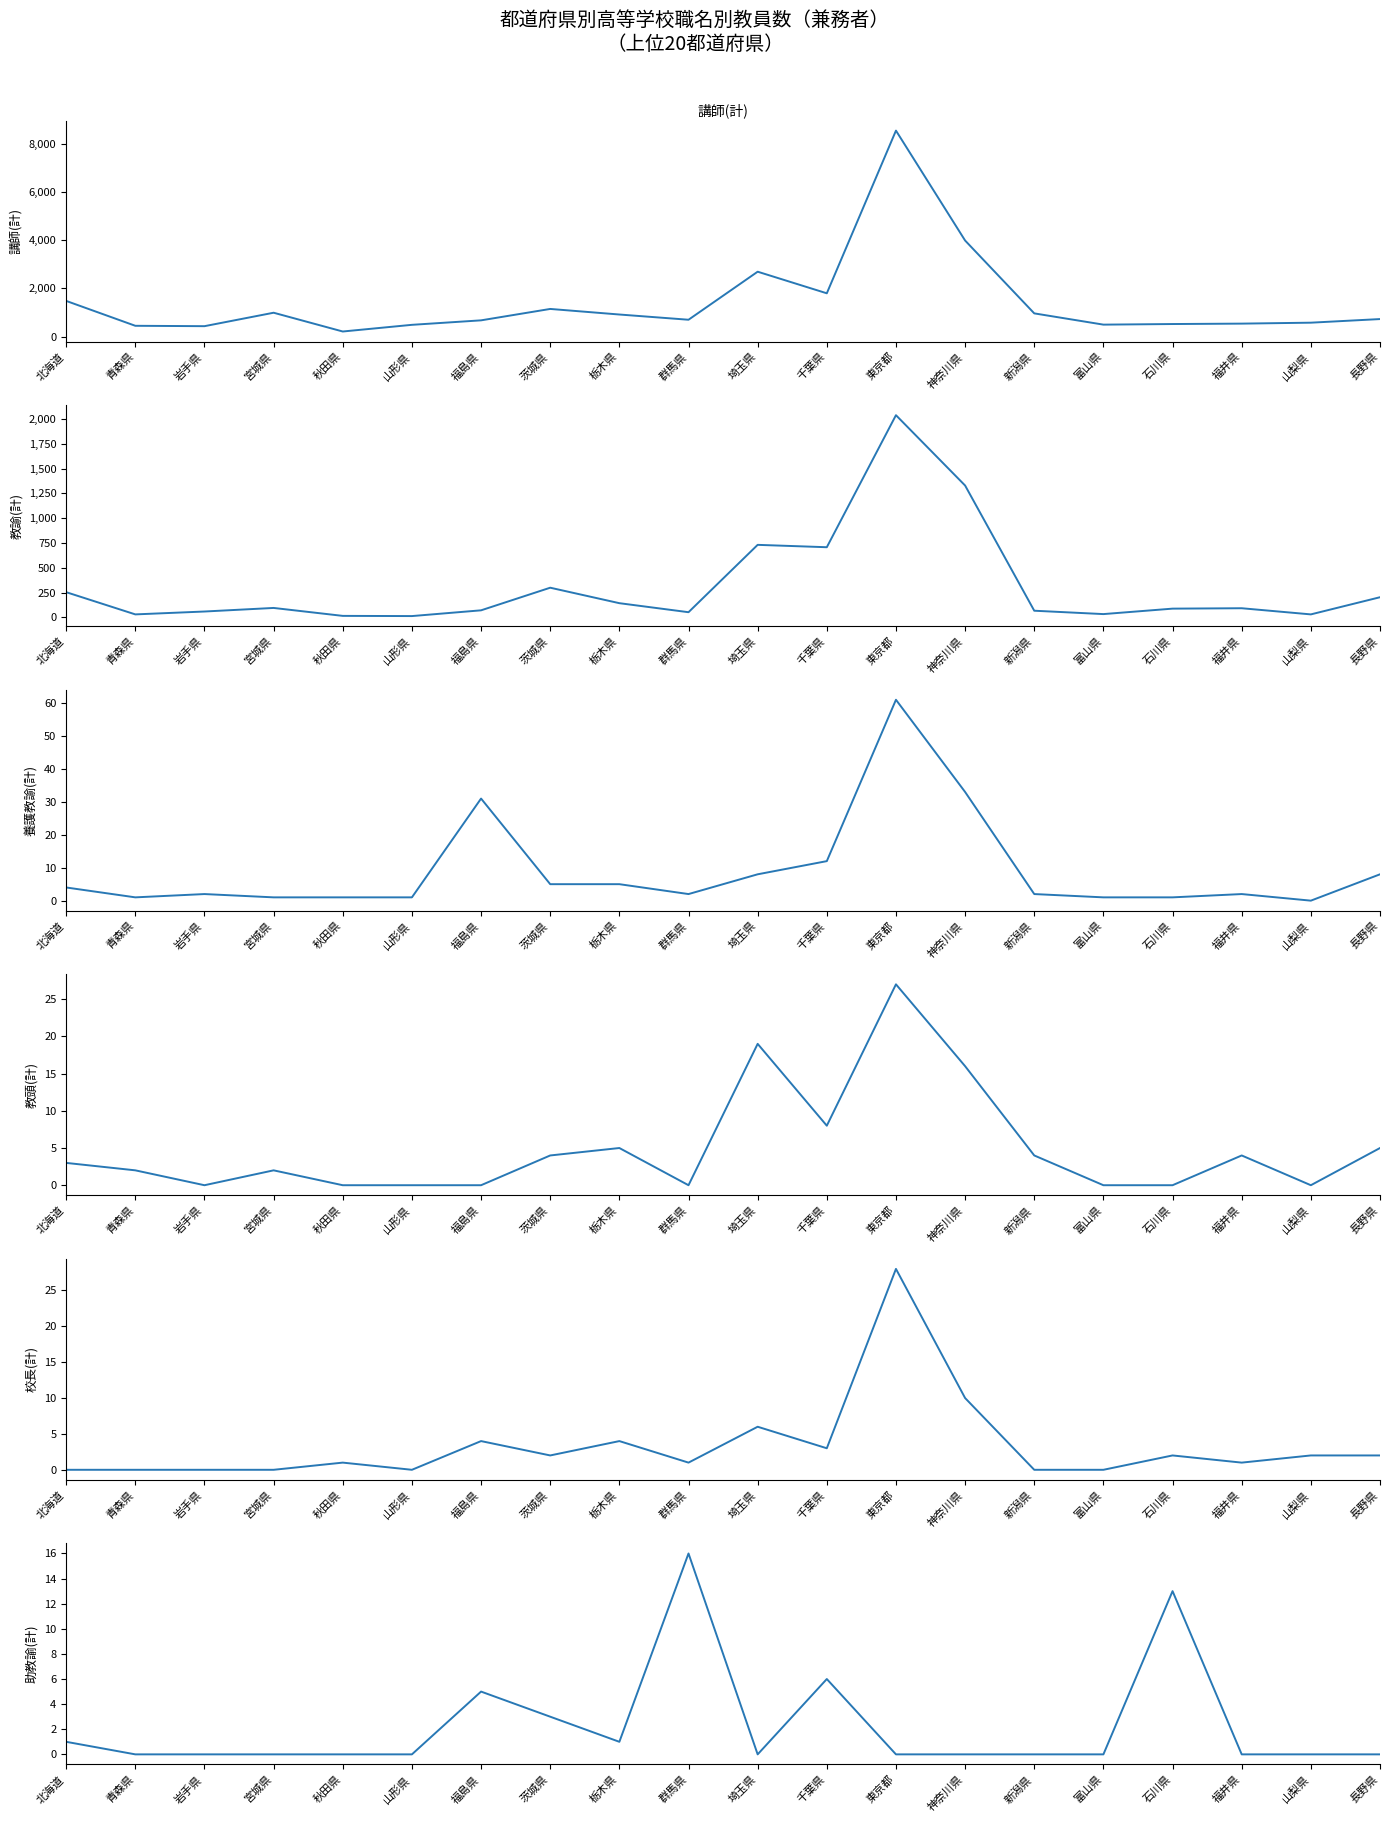

The 講師(計) series shows 2675 at 千葉県. True or false?

False